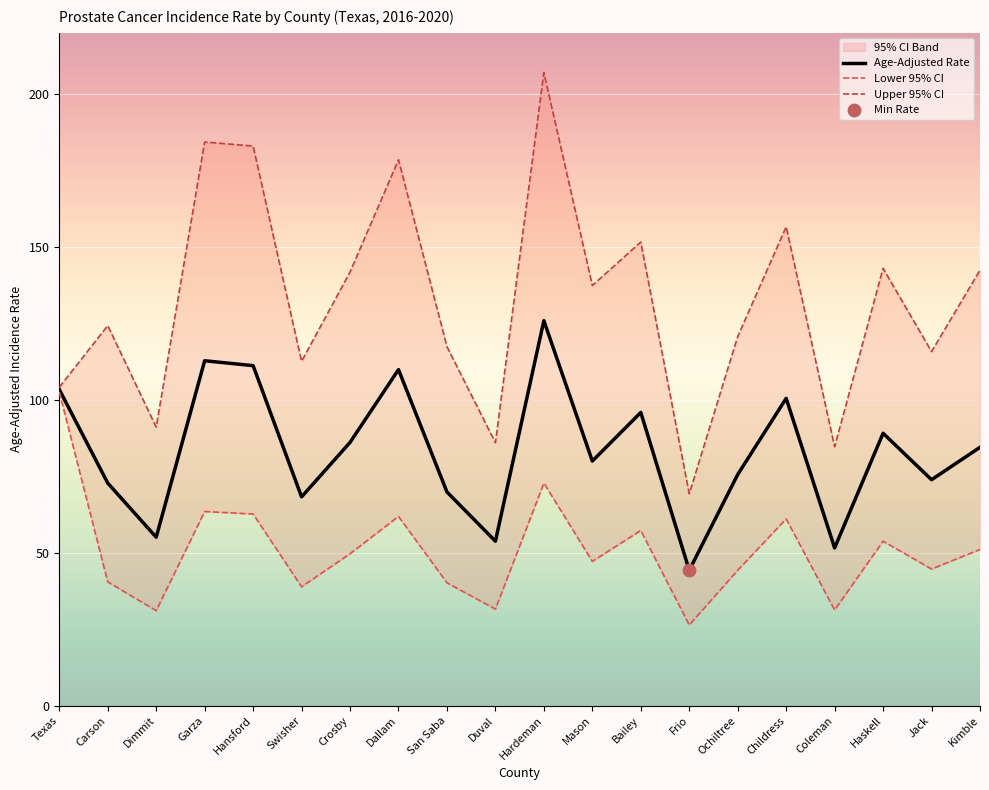

At how many categories does at least one series exceed 170?

4